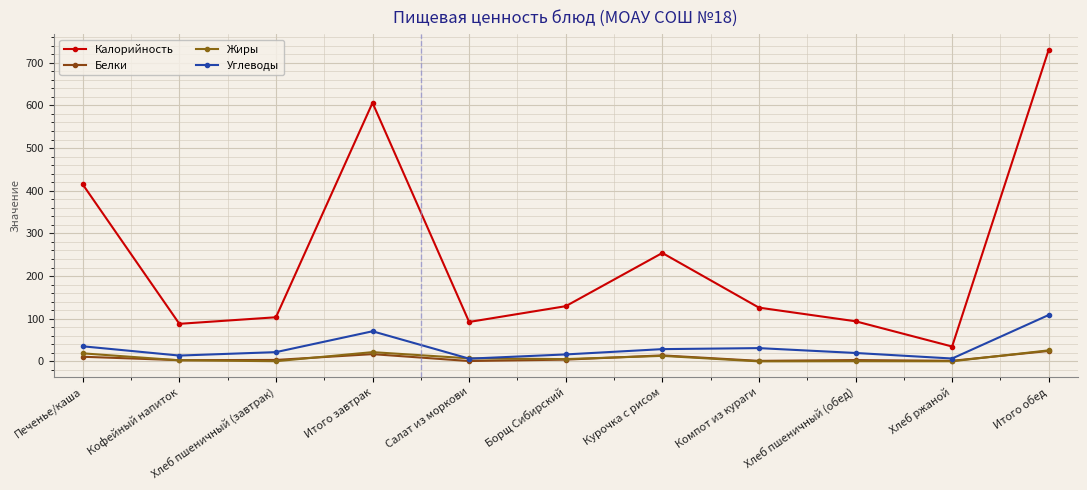

What is the label of the 5th point from the left?

Салат из моркови